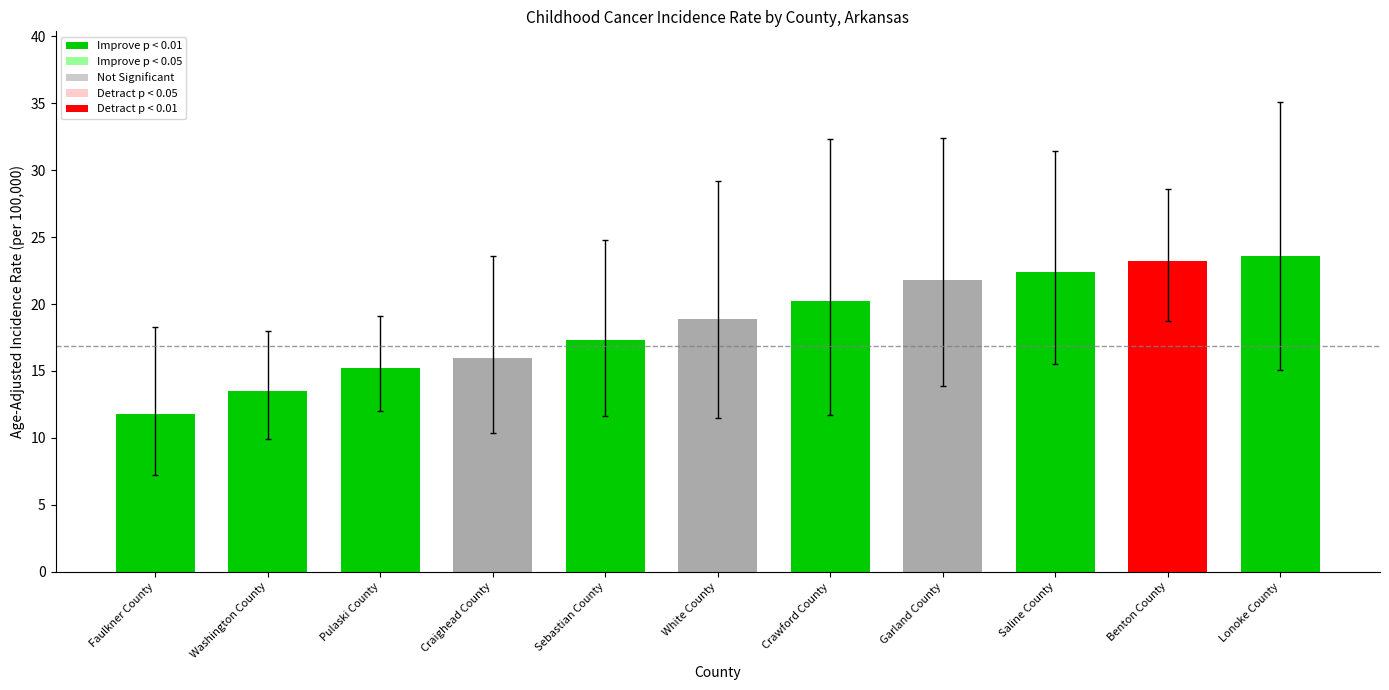

Between Saline County and Lonoke County, which is larger?

Lonoke County